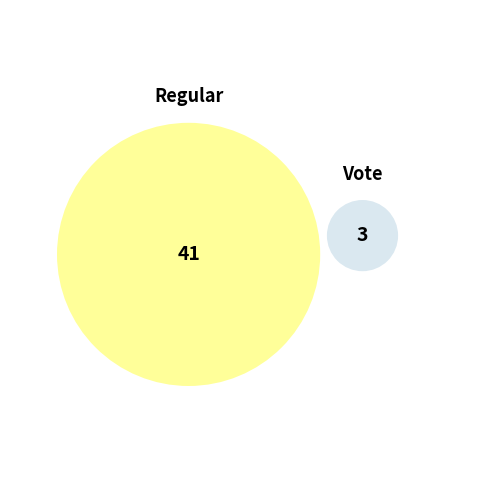

Is there a majority slice in this chart?

Yes